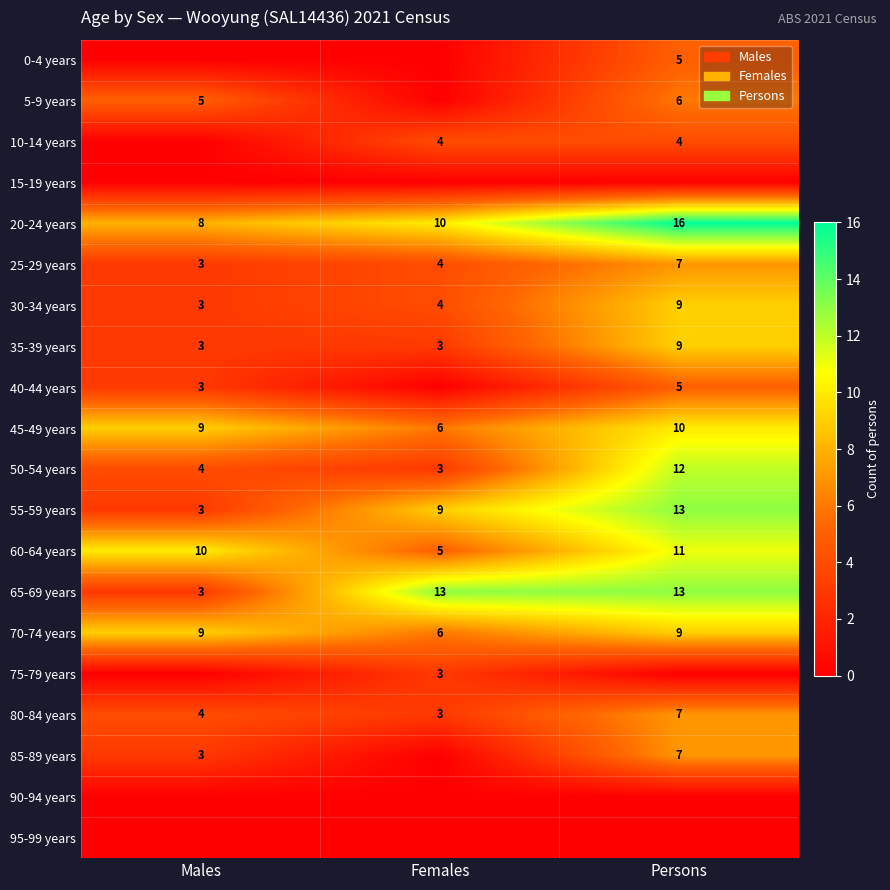

What is the difference between the 70-74 years values at Females and Males?

3